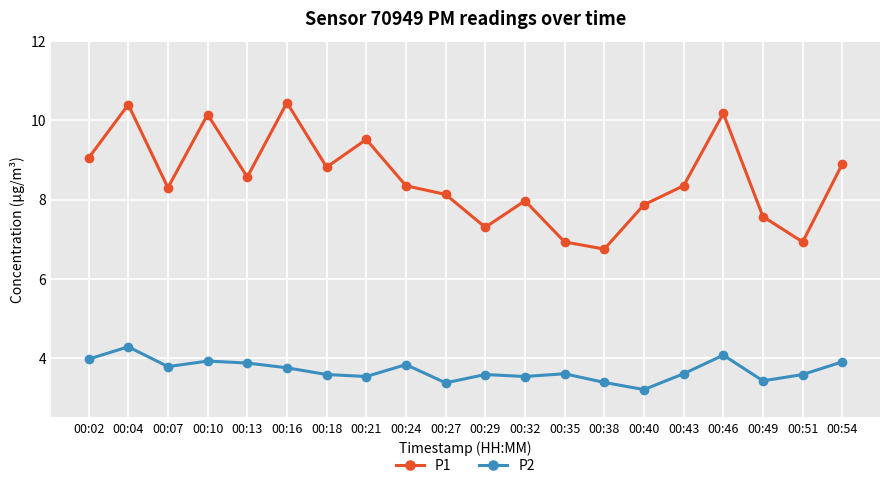

True or false: P1 has a value of 8.9 at 00:54.

True